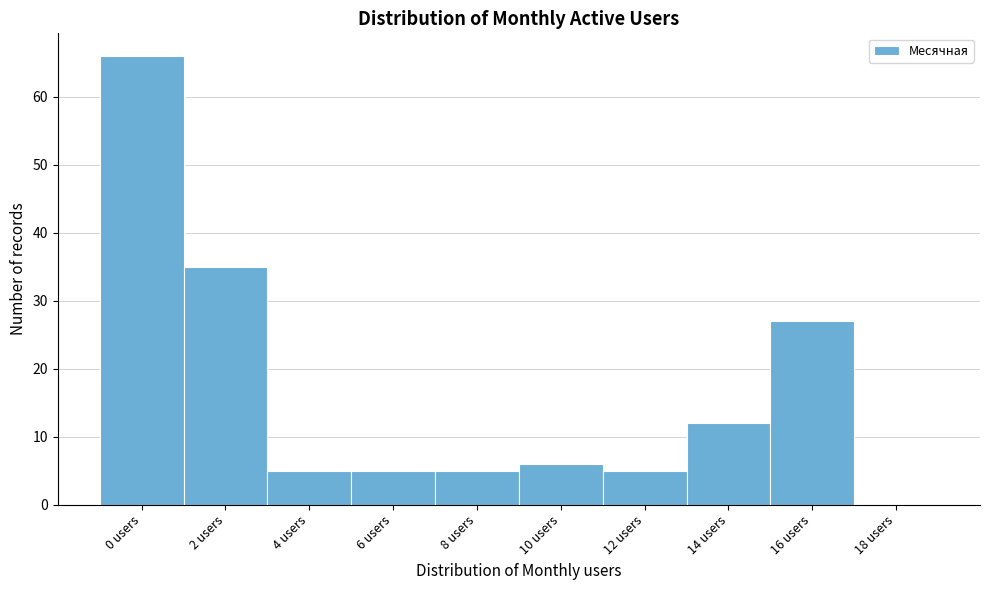

Reading left to right, transcribe all the data shown in this chart.

0 users=66	2 users=35	4 users=5	6 users=5	8 users=5	10 users=6	12 users=5	14 users=12	16 users=27	18 users=0